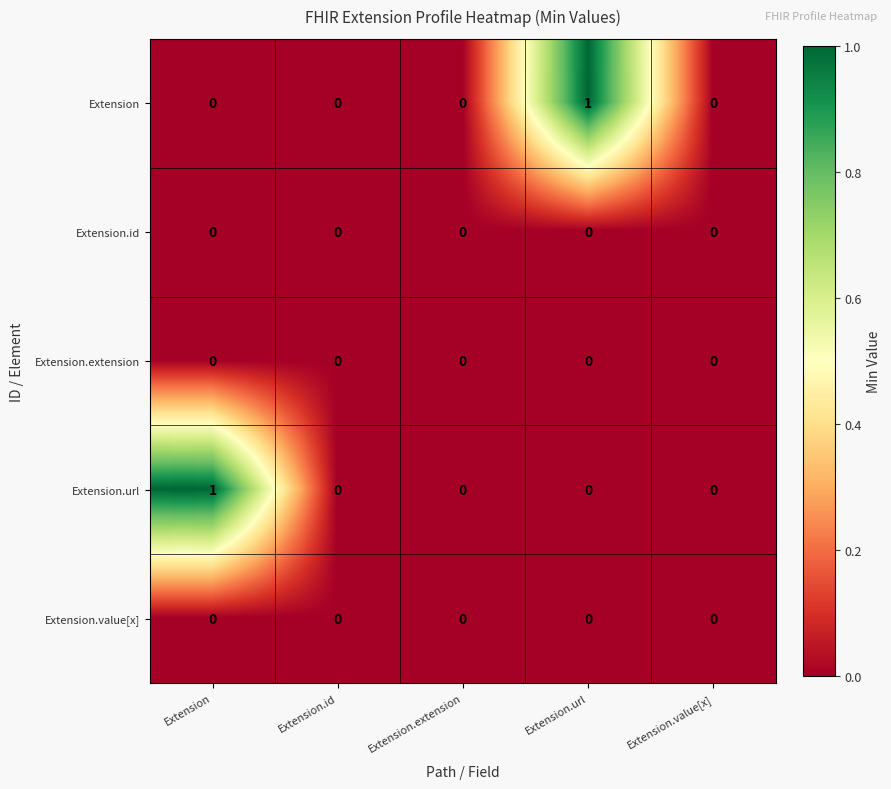

How many Extension.url values are between 0 and 1?

5